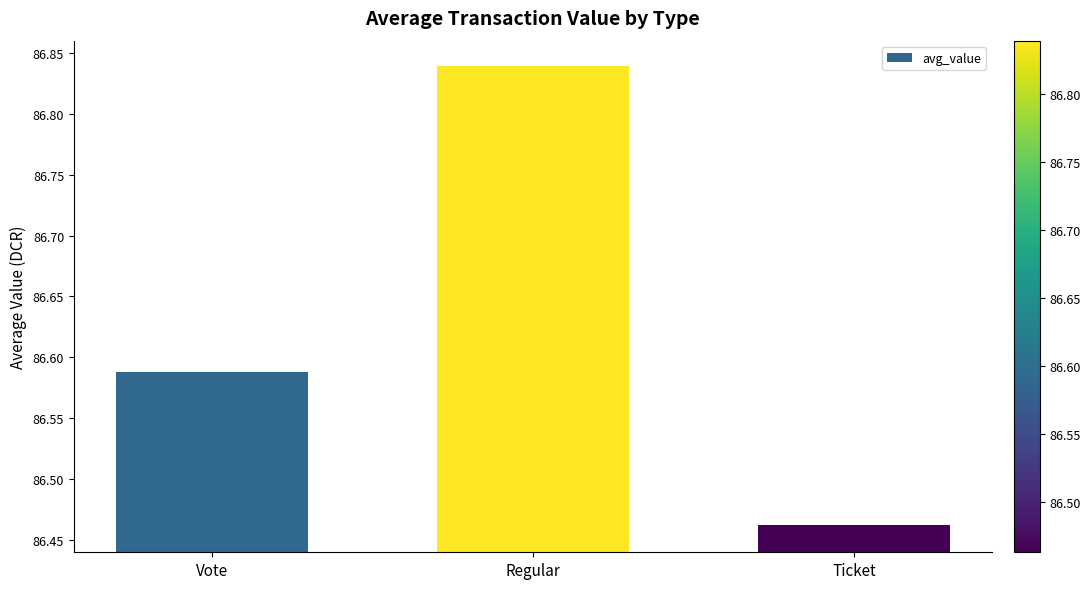

What is the change in value from Vote to Regular?

+0.3